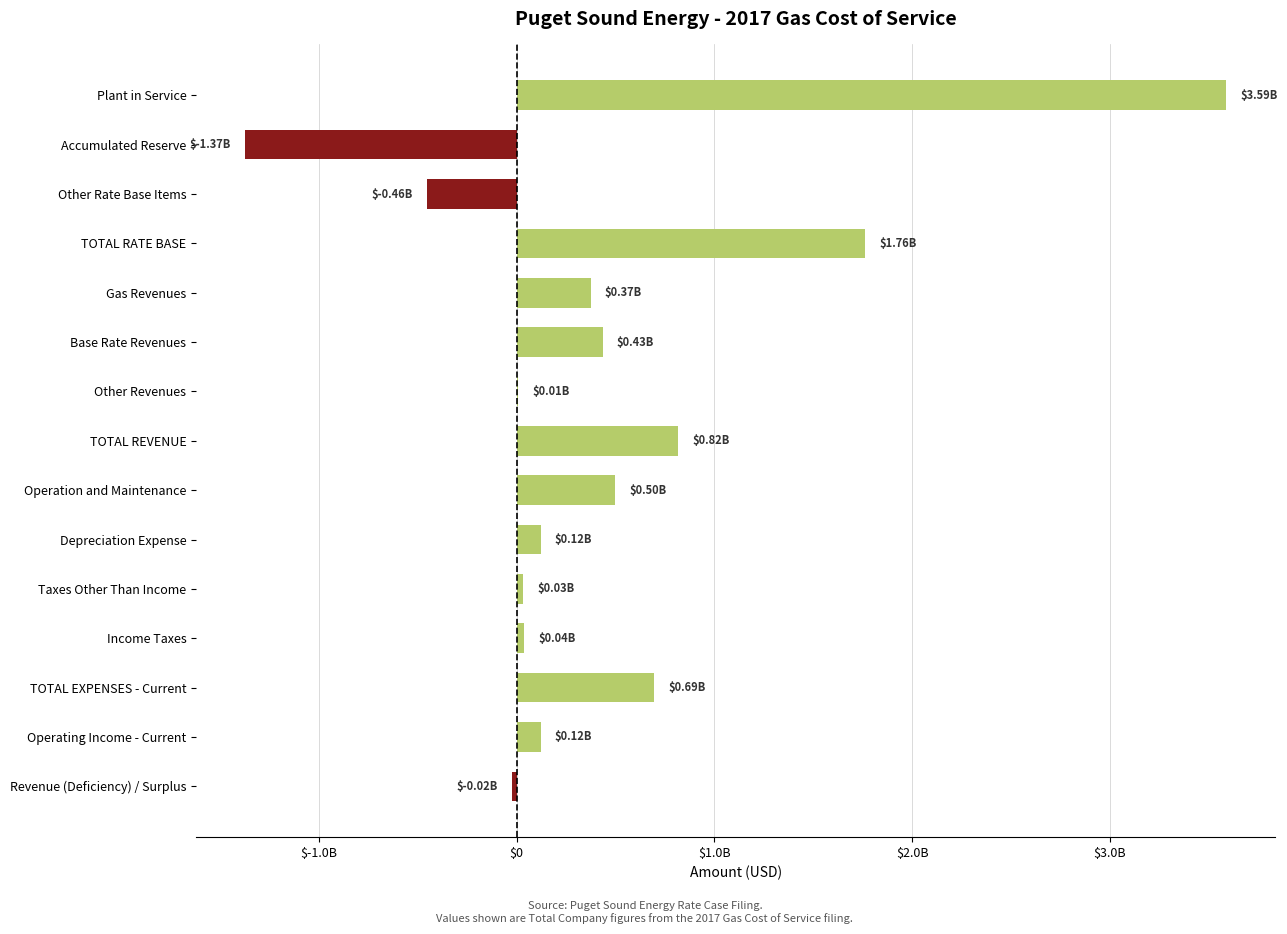

Are the bars grouped side by side (vs. stacked)?

No